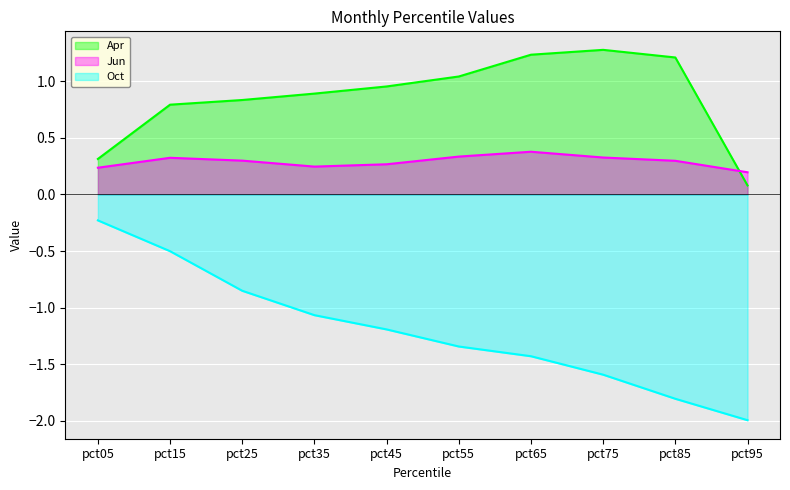

What are all the series names shown in the legend?

Apr, Jun, Oct